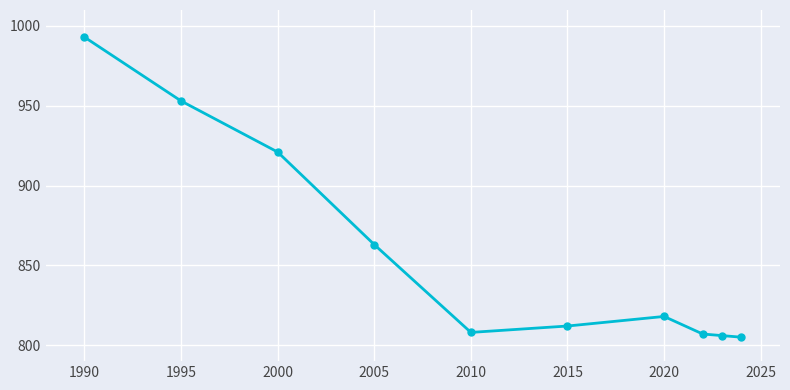

True or false: the data has more than 0 interior local peaks.

True